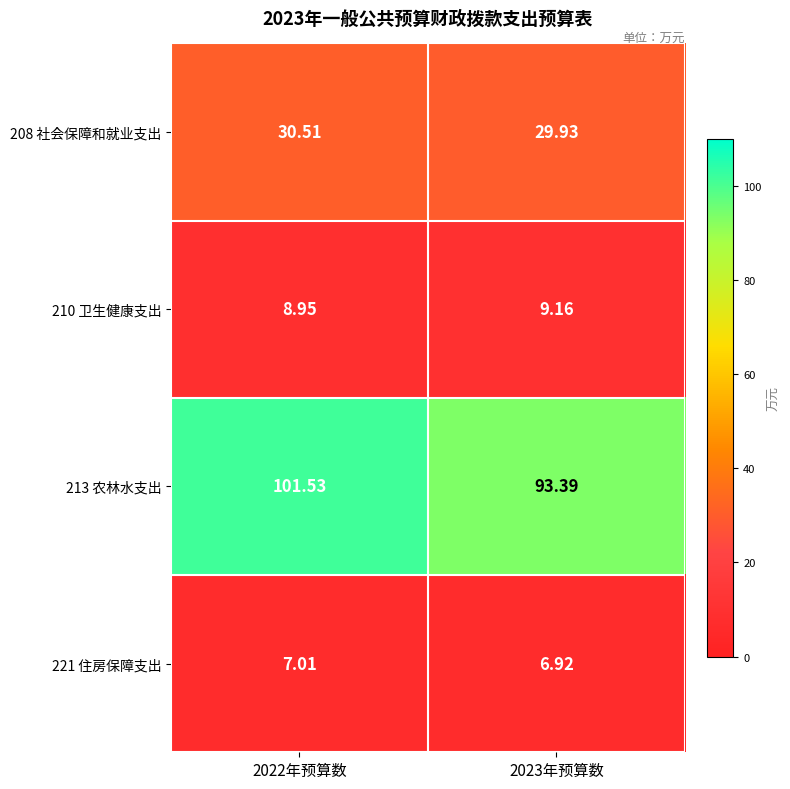

Is the value of 208 社会保障和就业支出 at 2023年预算数 greater than the value of 210 卫生健康支出 at 2022年预算数?

Yes